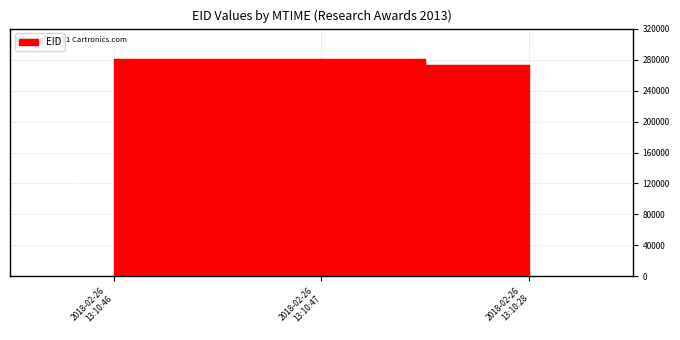

What is the minimum value shown in the chart?

273567